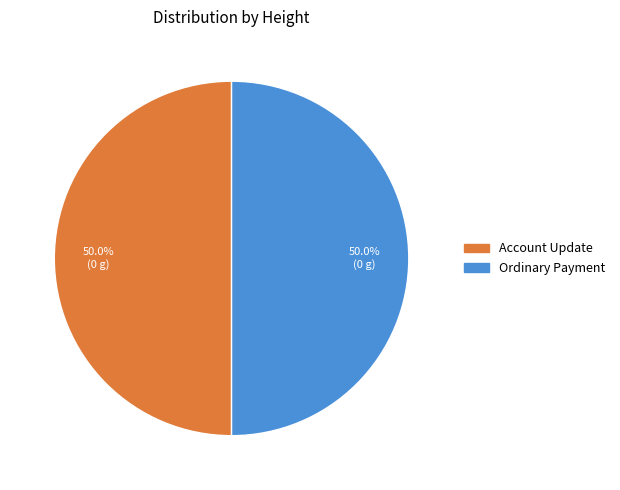

To the nearest percent, what is the average slice percentage?

50%